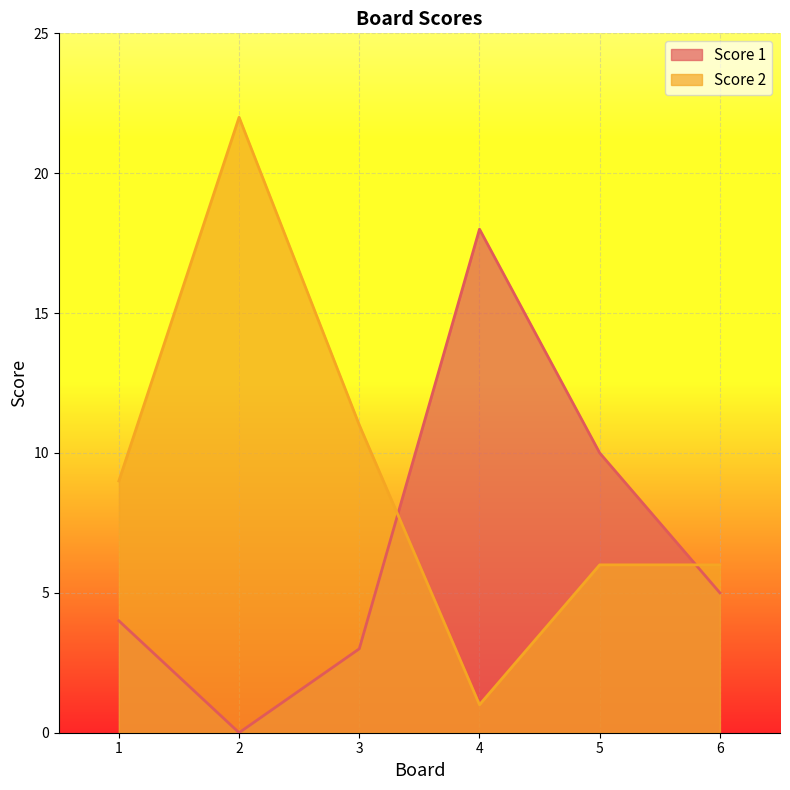

Which series has the widest spread of values?

Score 2